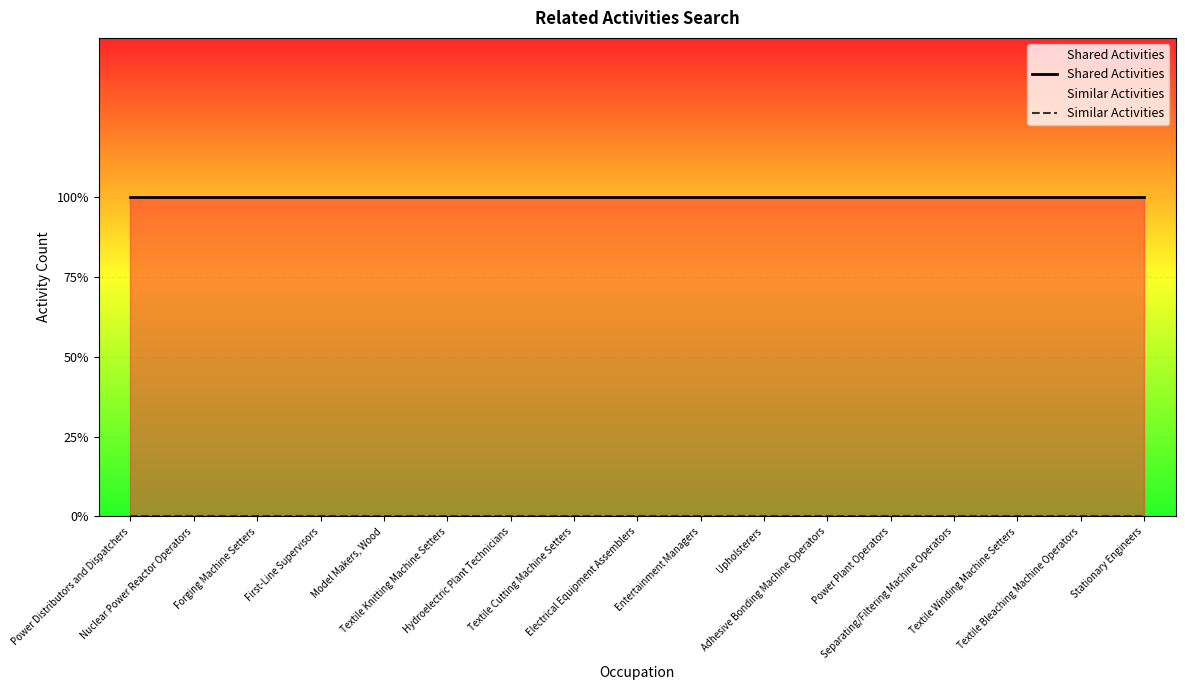

What is the label of the 10th point from the right?

Textile Cutting Machine Setters